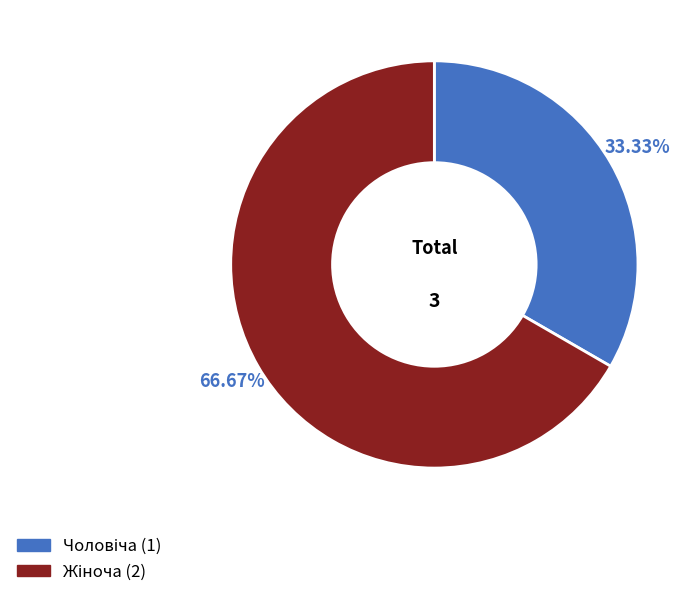

Is there any slice that represents more than half of the pie?

Yes